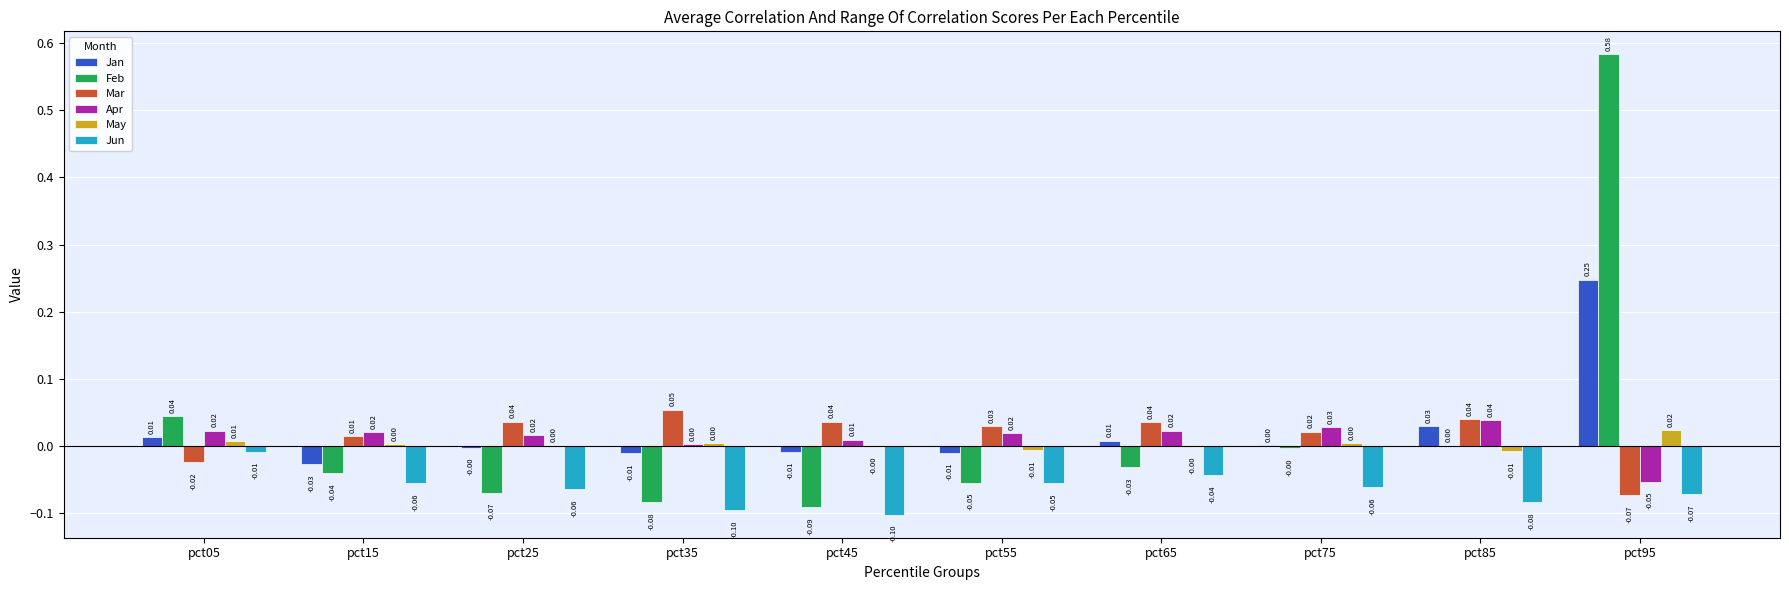

Which series has the largest total across all categories?

Feb